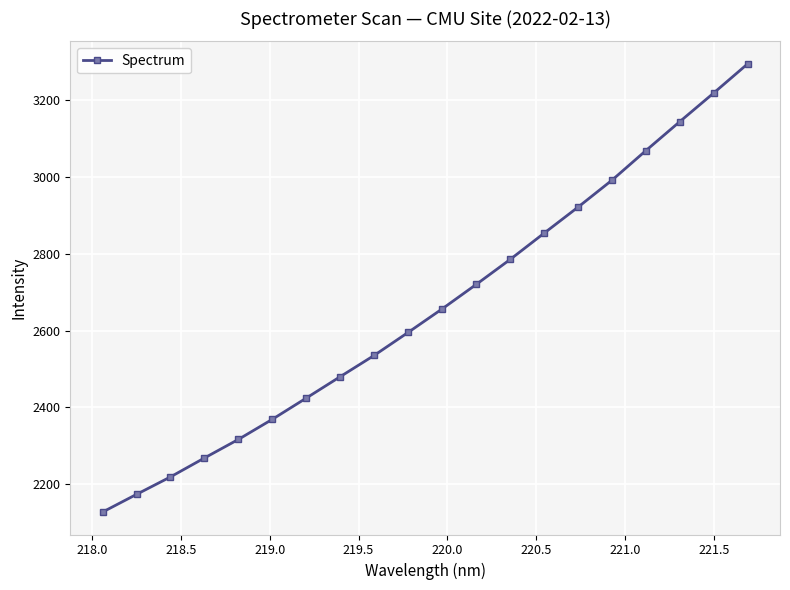

What is the value of the 8th point from the left?

2480.1